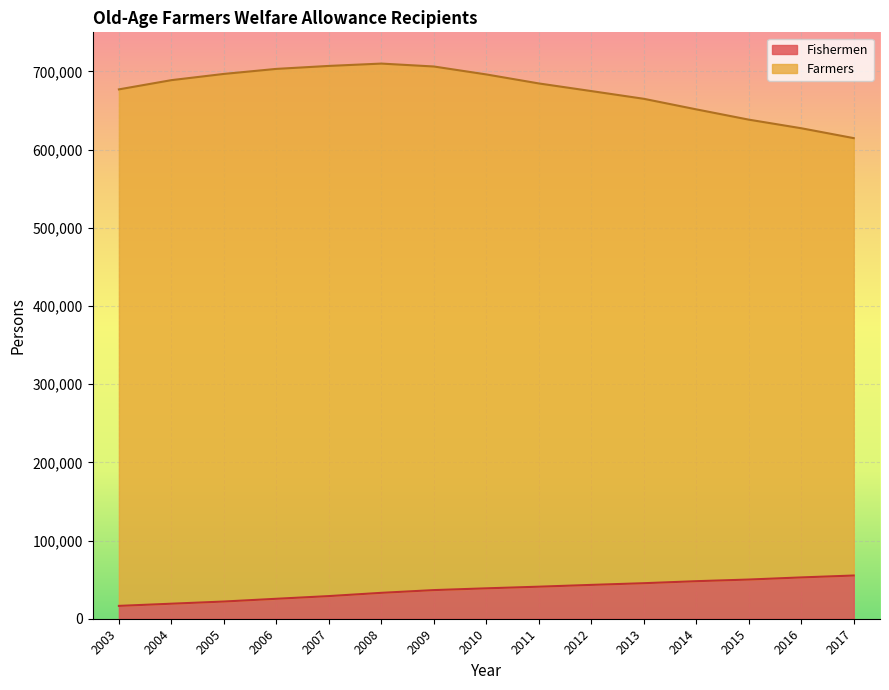

What is the maximum value for Fishermen?

55260